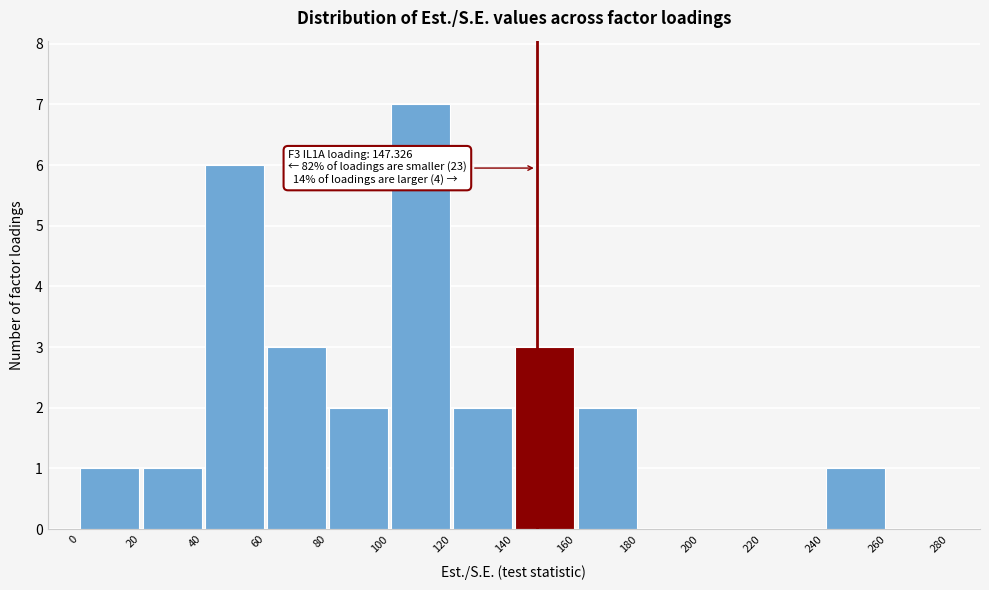

Over which range of the x-axis is the bar tallest?

100 to 120